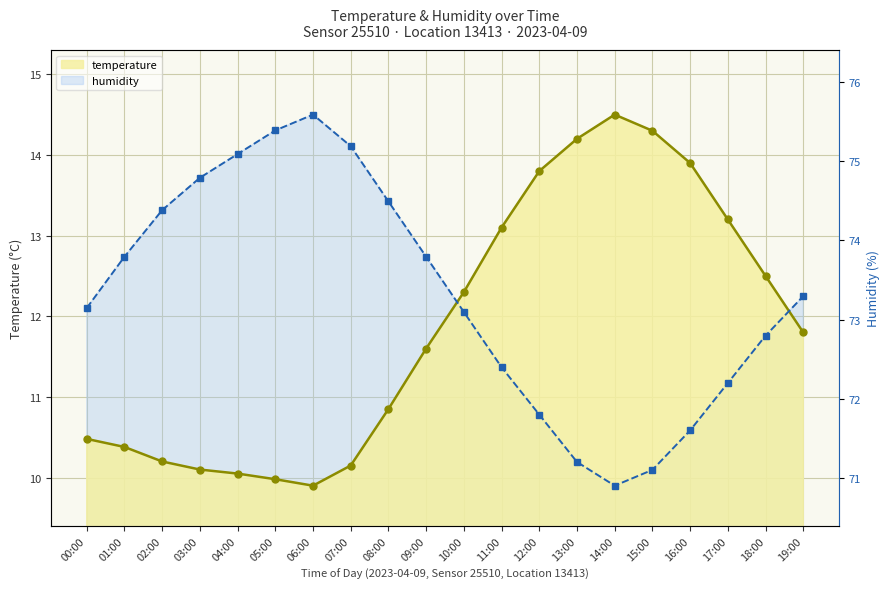

Which has a higher value, 11:00 or 19:00?

11:00